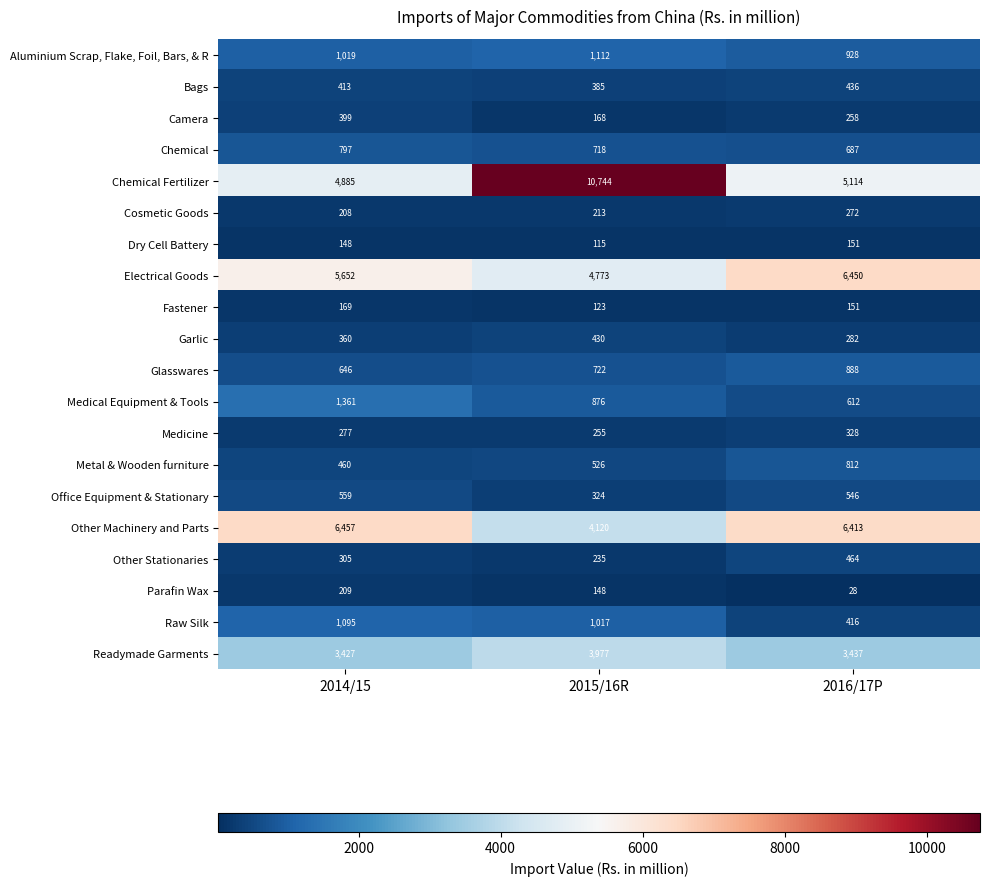

Count the number of categories in the chart.

3